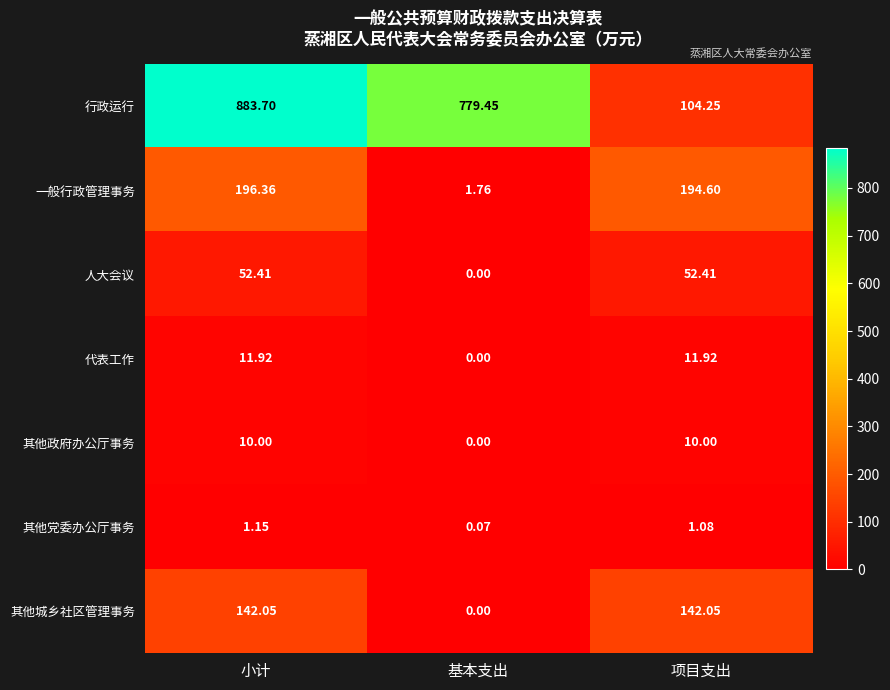

Where does the 行政运行 series first go above 779?

小计